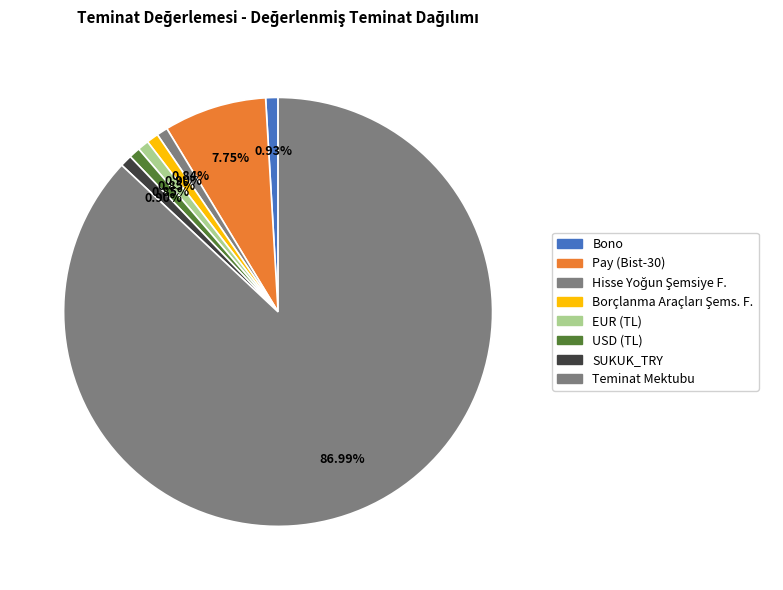

Count the number of slices in the pie.

8